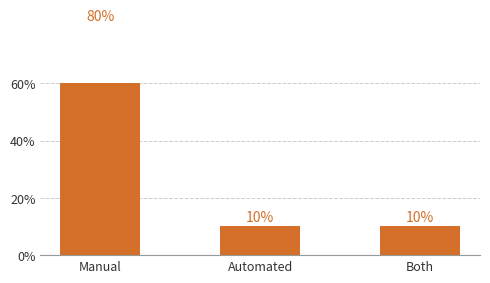

What is the greatest value displayed?

80